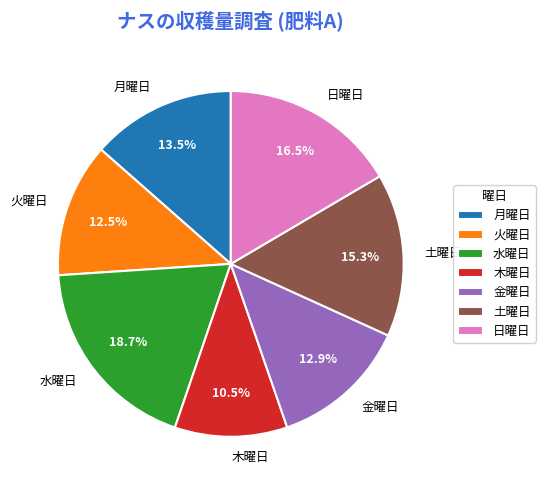

Which has a higher value, 月曜日 or 火曜日?

月曜日